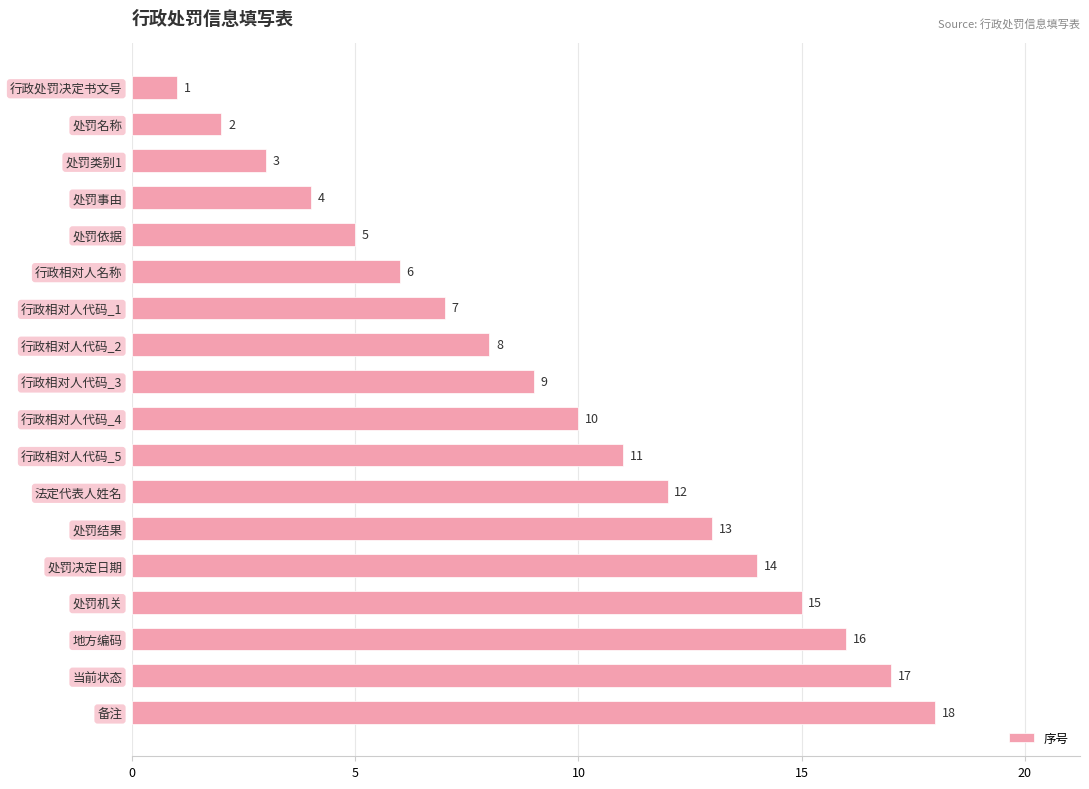

What is the greatest value displayed?

18